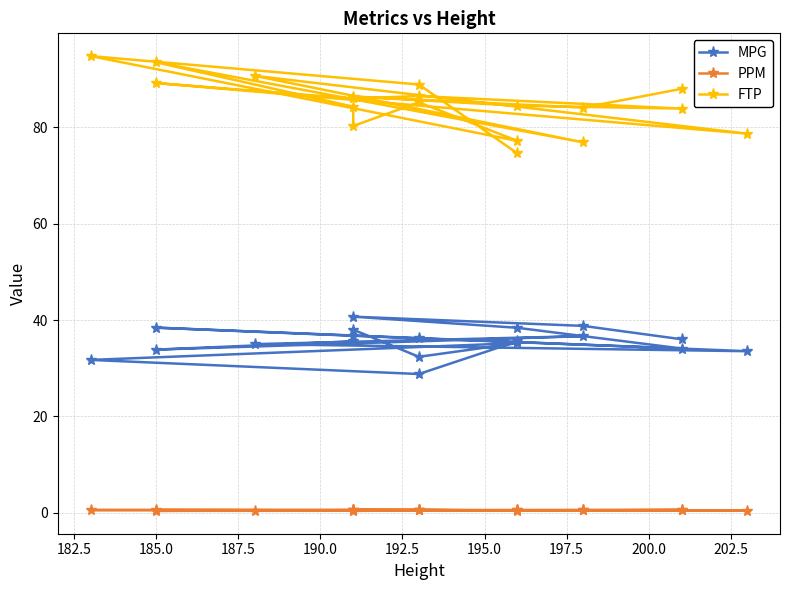

Reading right to left, transcribe all the data shown in this chart.

MPG: 35.6	28.8	31.7	35.2	32.4	38.0	35.6	33.9	36.7	35.0	33.5	38.4	36.8	36.2	34.1	38.4	40.7	38.8	36.0
PPM: 0.4	0.6	0.6	0.5	0.6	0.4	0.5	0.6	0.5	0.4	0.5	0.4	0.6	0.5	0.6	0.6	0.6	0.5	0.6
FTP: 74.6	88.9	94.8	77.2	85.2	80.3	84.3	93.5	76.9	90.7	78.7	89.2	86.0	86.5	83.9	84.5	86.4	84.1	88.0